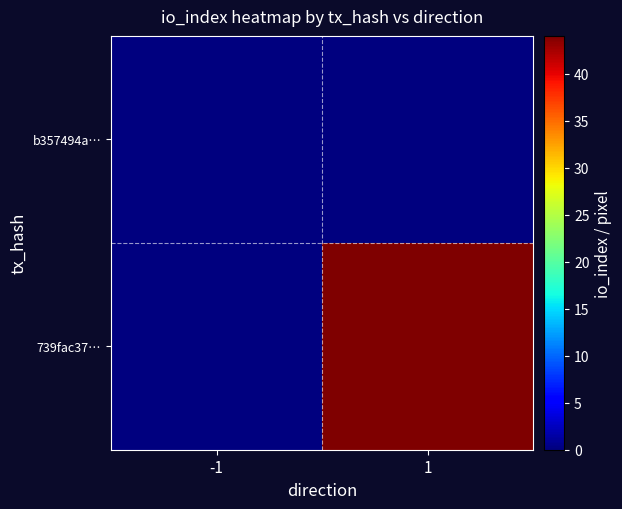

What is the greatest value displayed?

44